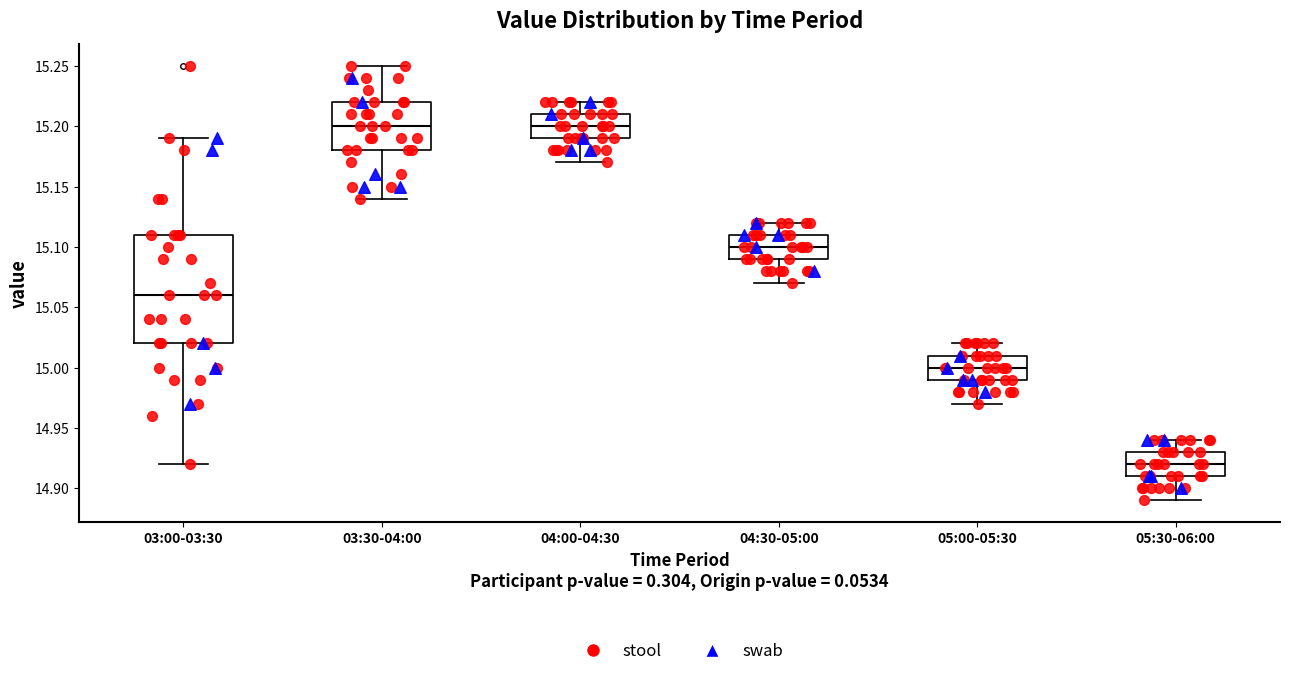

Reading left to right, read every box against the y-axis: the position of its median line, the range the box covers, and the ends of its whiskers. The values are not printed on the chart, so give them approximately, as read against the axis.

03:00-03:30: median 15.06, box 15.02 to 15.11, whiskers 14.92 to 15.19
03:30-04:00: median 15.20, box 15.18 to 15.22, whiskers 15.14 to 15.25
04:00-04:30: median 15.20, box 15.19 to 15.21, whiskers 15.17 to 15.22
04:30-05:00: median 15.10, box 15.09 to 15.11, whiskers 15.07 to 15.12
05:00-05:30: median 15.00, box 14.99 to 15.01, whiskers 14.97 to 15.02
05:30-06:00: median 14.92, box 14.91 to 14.93, whiskers 14.89 to 14.94